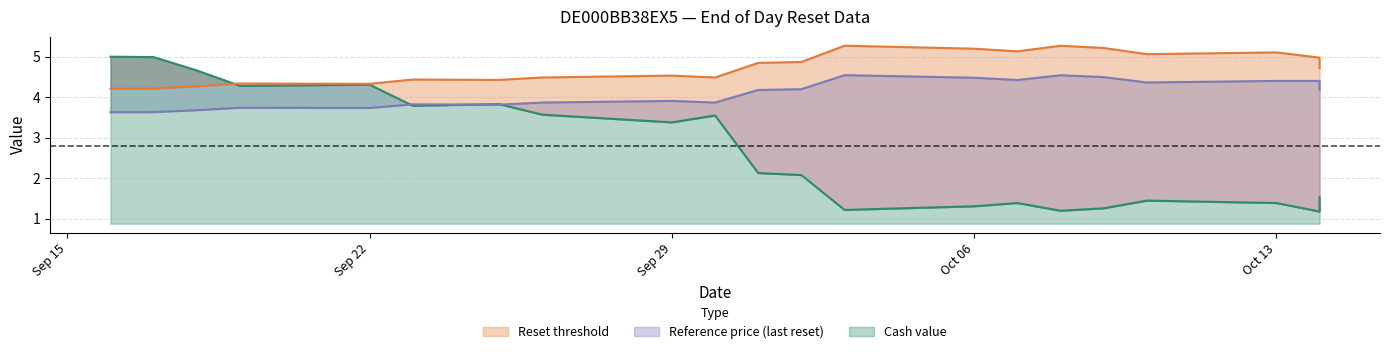

What is the spread (max minus min) of values at 2025-09-19?

0.6